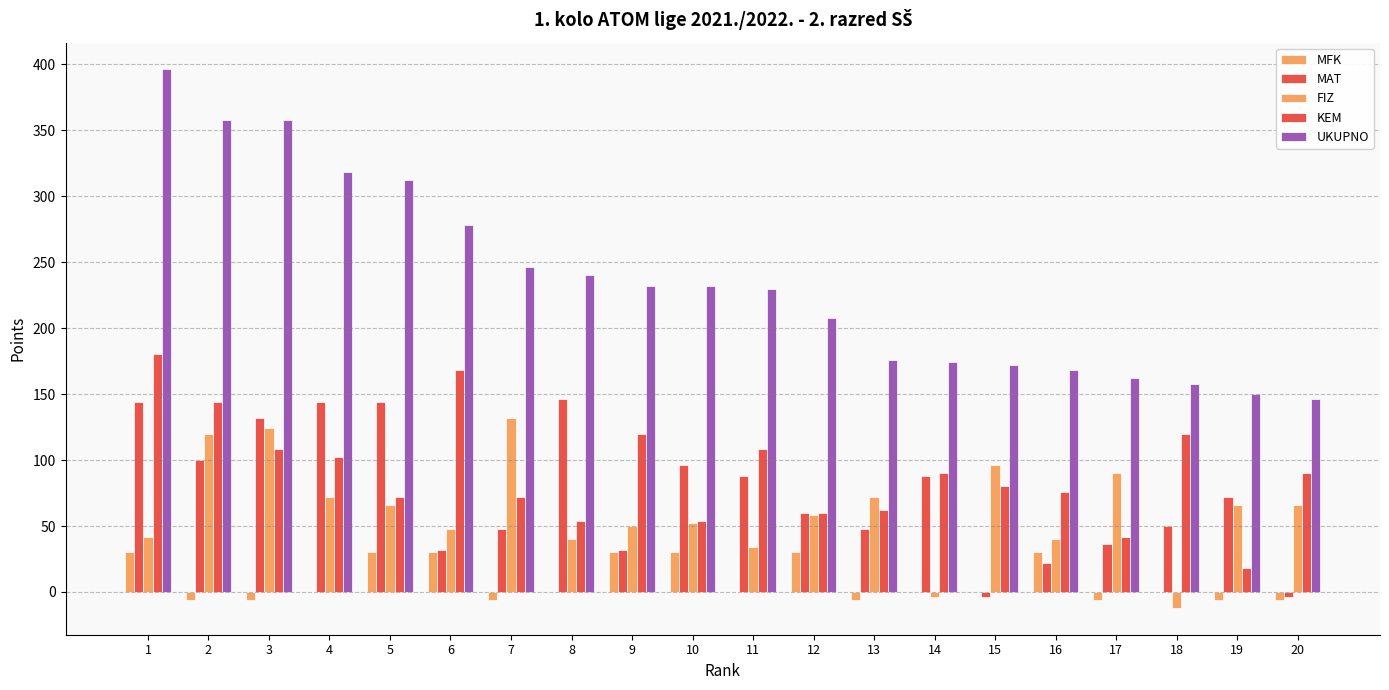

How many series are shown in this chart?

5